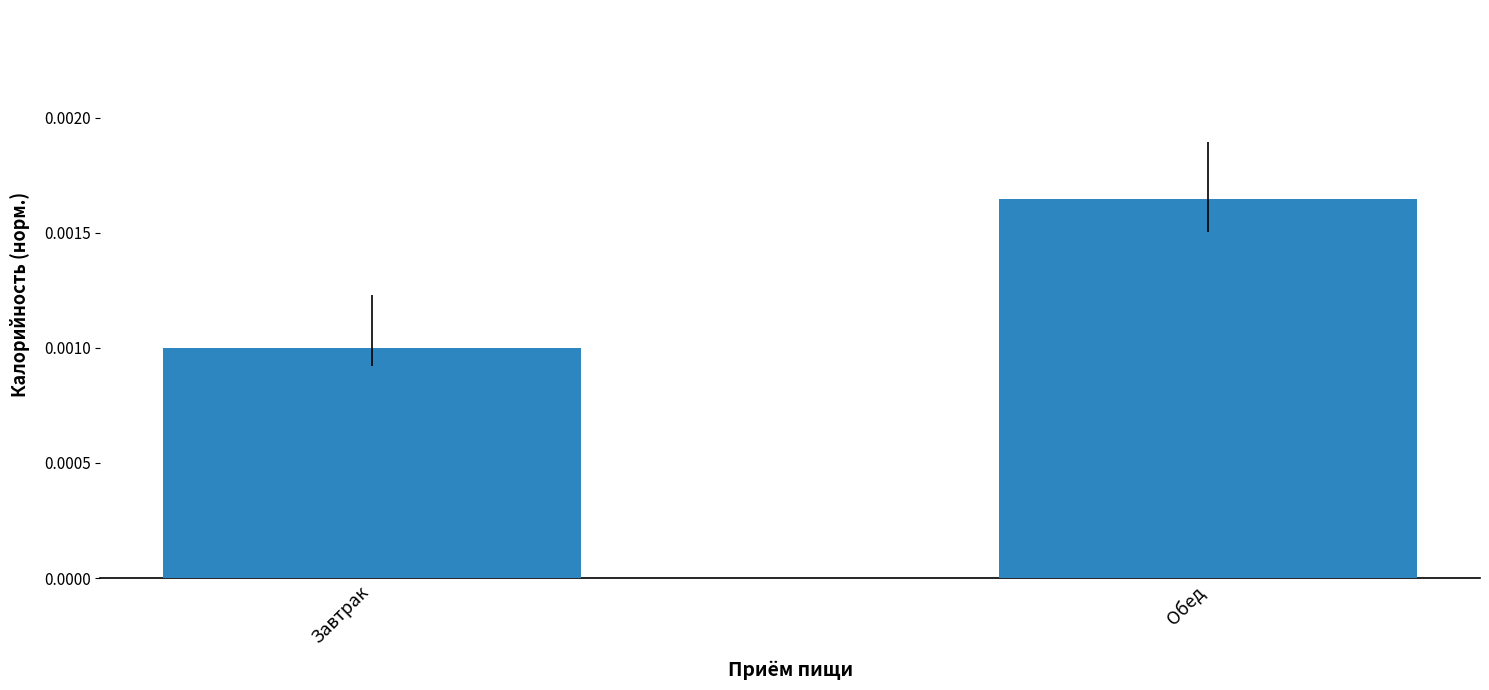

Count the values in the range 0 to 1.

2